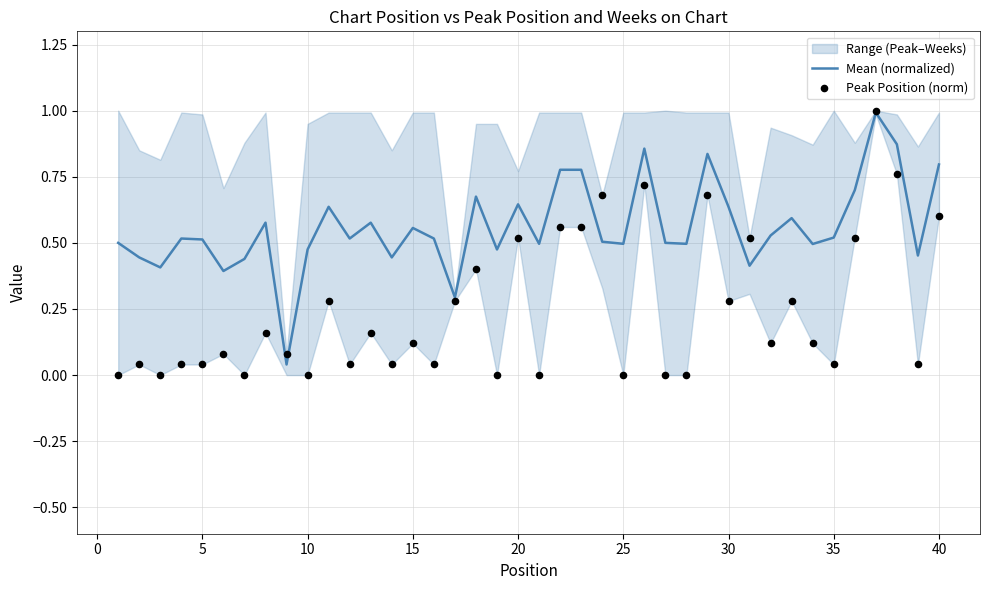

Which series reaches the minimum Y coordinate?

Peak Position (norm)